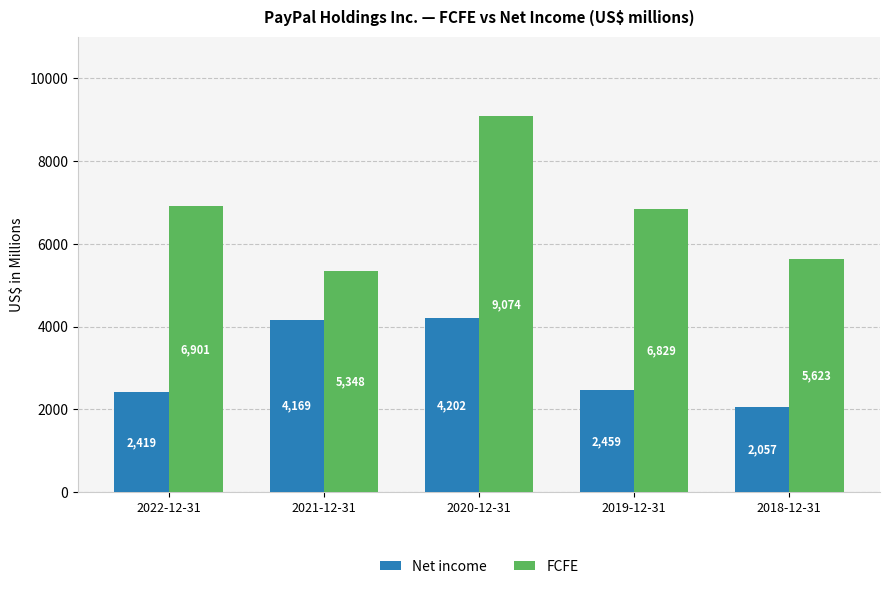

Which category has the lowest value across all series?

2018-12-31